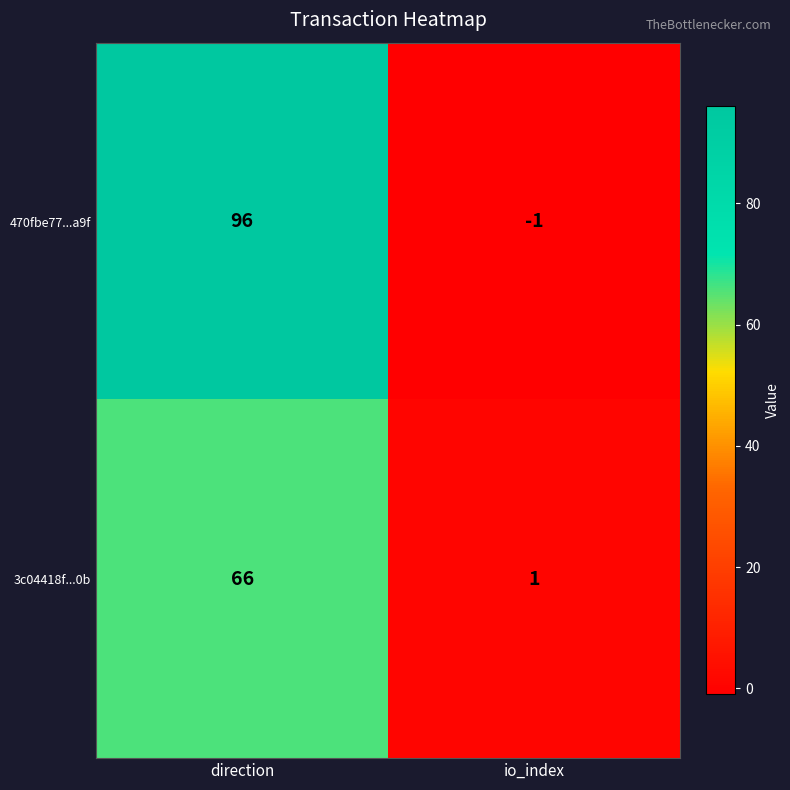

List the series in order of their overall mean, highest first.

470fbe77...a9f, 3c04418f...0b